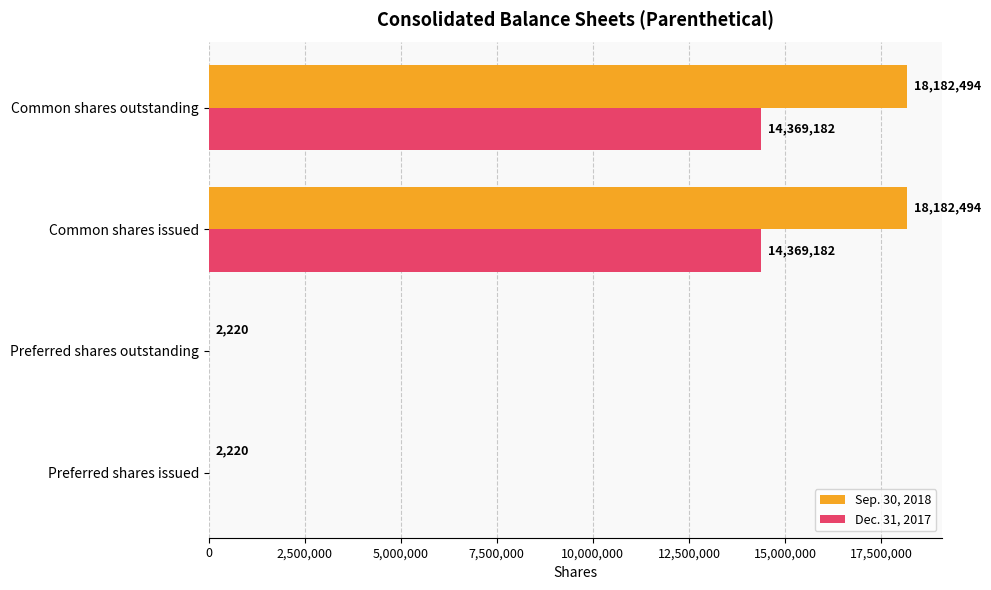

What is the greatest value displayed?

18182494